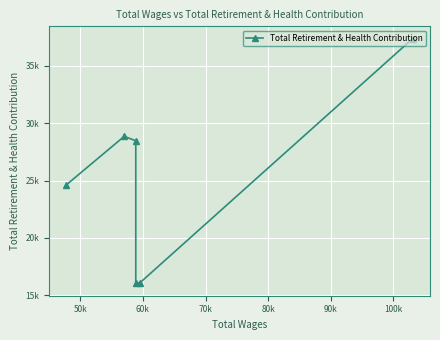

Where is the first local minimum?

60k